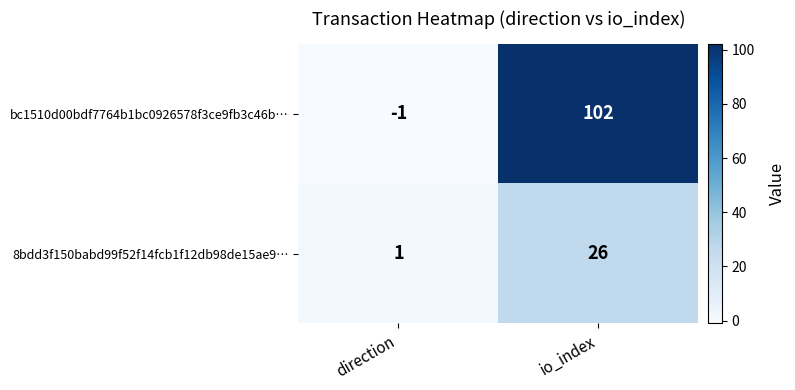

True or false: 8bdd3f150babd99f52f14fcb1f12db98de15ae9… has a value of 2 at direction.

False